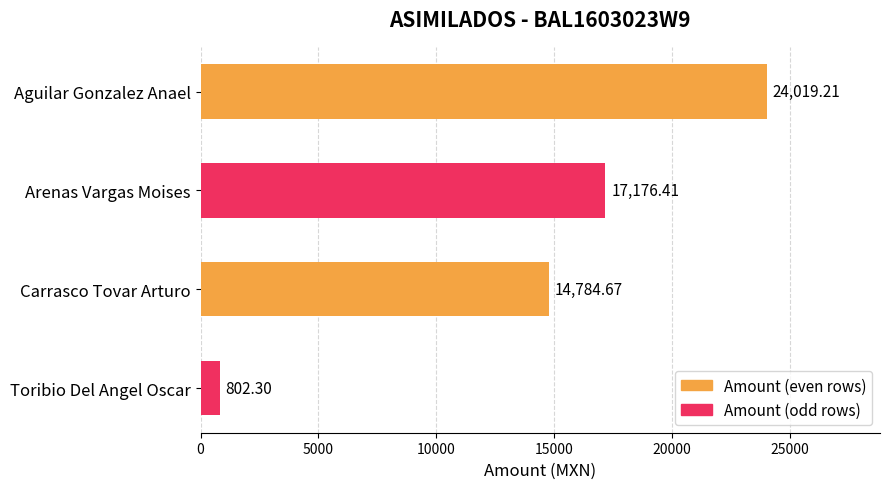

What is the maximum value shown in the chart?

24019.2